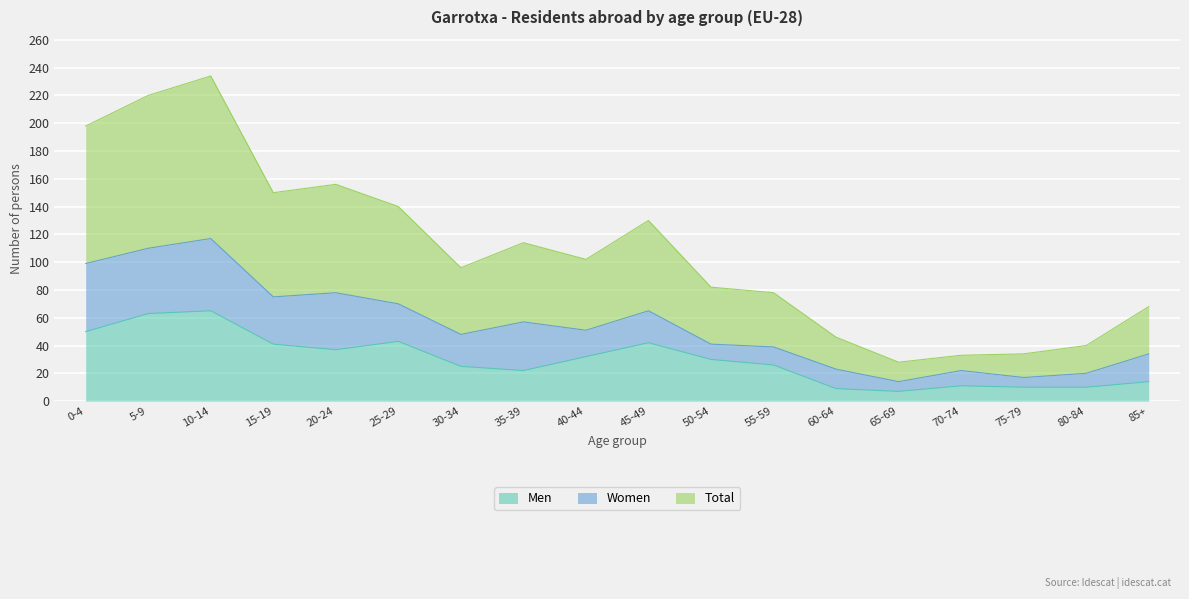

List the labels in order of Men value, smallest first.

65-69, 60-64, 75-79, 80-84, 70-74, 85+, 35-39, 30-34, 55-59, 50-54, 40-44, 20-24, 15-19, 45-49, 25-29, 0-4, 5-9, 10-14